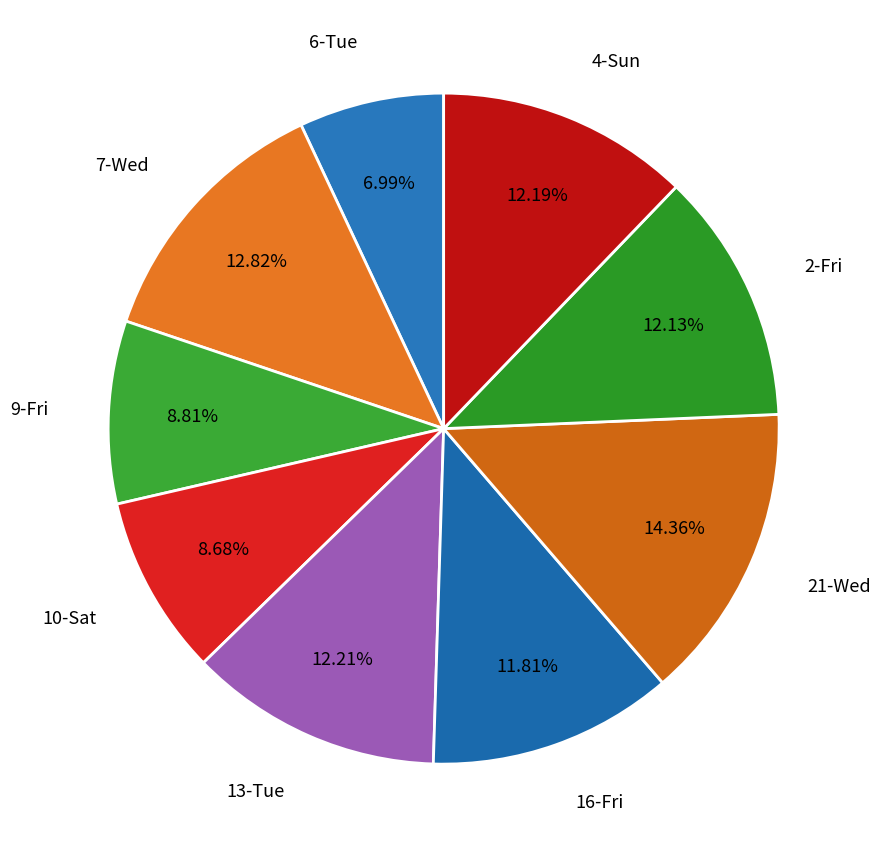

How many slices are in this pie chart?

9